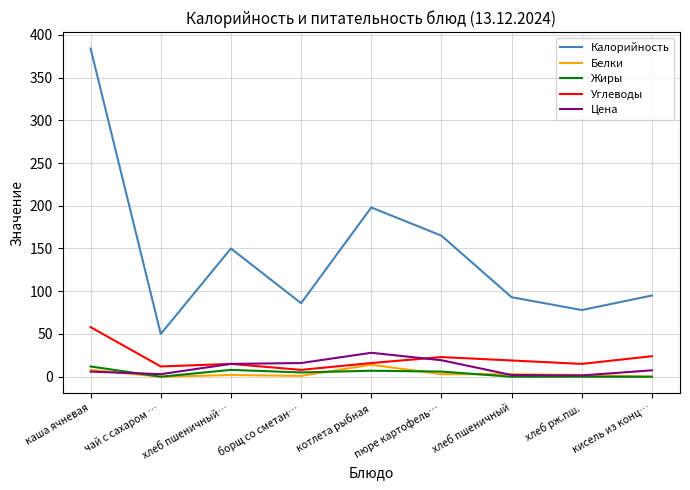

What are all the series names shown in the legend?

Калорийность, Белки, Жиры, Углеводы, Цена